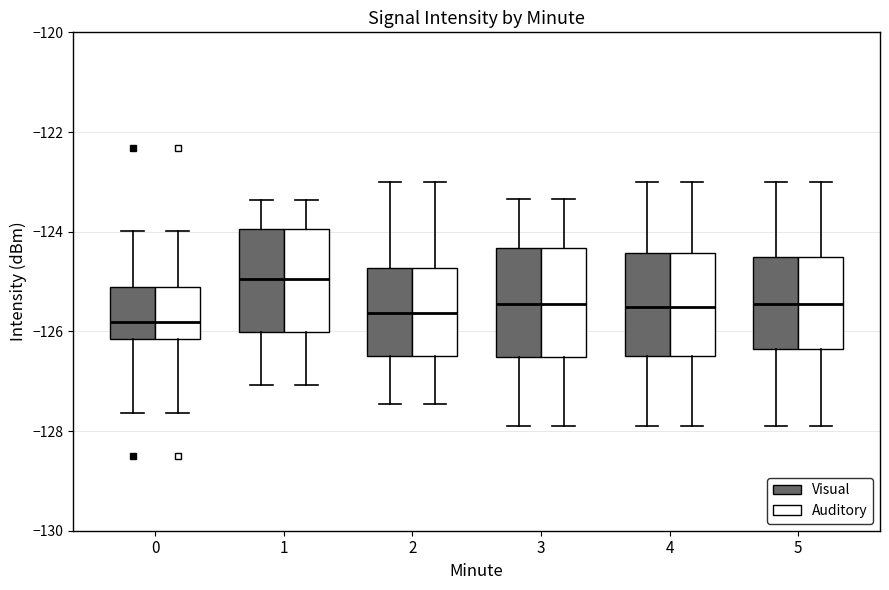

Reading left to right, transcribe this box plot: for each box, give where its median line is, the range the box spans, and where its two whiskers end, as read against the y-axis. The values are not printed on the chart, so give them approximately, as read against the axis.

0 (Visual): median -125.8, box -126.2 to -125.2, whiskers -127.6 to -124.0
0 (Auditory): median -125.8, box -126.2 to -125.2, whiskers -127.6 to -124.0
1 (Visual): median -125.0, box -126.0 to -124.0, whiskers -127.0 to -123.4
1 (Auditory): median -125.0, box -126.0 to -124.0, whiskers -127.0 to -123.4
2 (Visual): median -125.6, box -126.4 to -124.8, whiskers -127.4 to -123.0
2 (Auditory): median -125.6, box -126.4 to -124.8, whiskers -127.4 to -123.0
3 (Visual): median -125.4, box -126.6 to -124.4, whiskers -128.0 to -123.4
3 (Auditory): median -125.4, box -126.6 to -124.4, whiskers -128.0 to -123.4
4 (Visual): median -125.6, box -126.4 to -124.4, whiskers -128.0 to -123.0
4 (Auditory): median -125.6, box -126.4 to -124.4, whiskers -128.0 to -123.0
5 (Visual): median -125.4, box -126.4 to -124.6, whiskers -127.8 to -123.0
5 (Auditory): median -125.4, box -126.4 to -124.6, whiskers -127.8 to -123.0